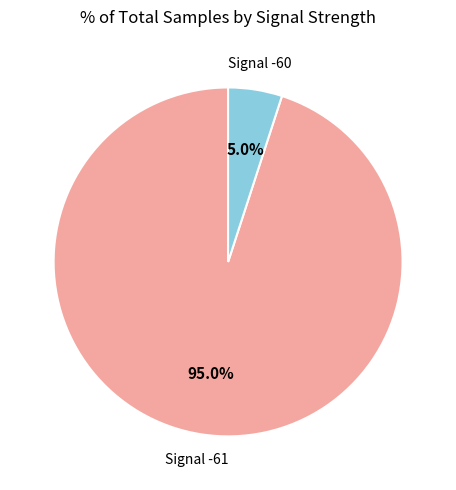

Approximately how many times larger is the value at Signal -61 compared to Signal -60?

19.0